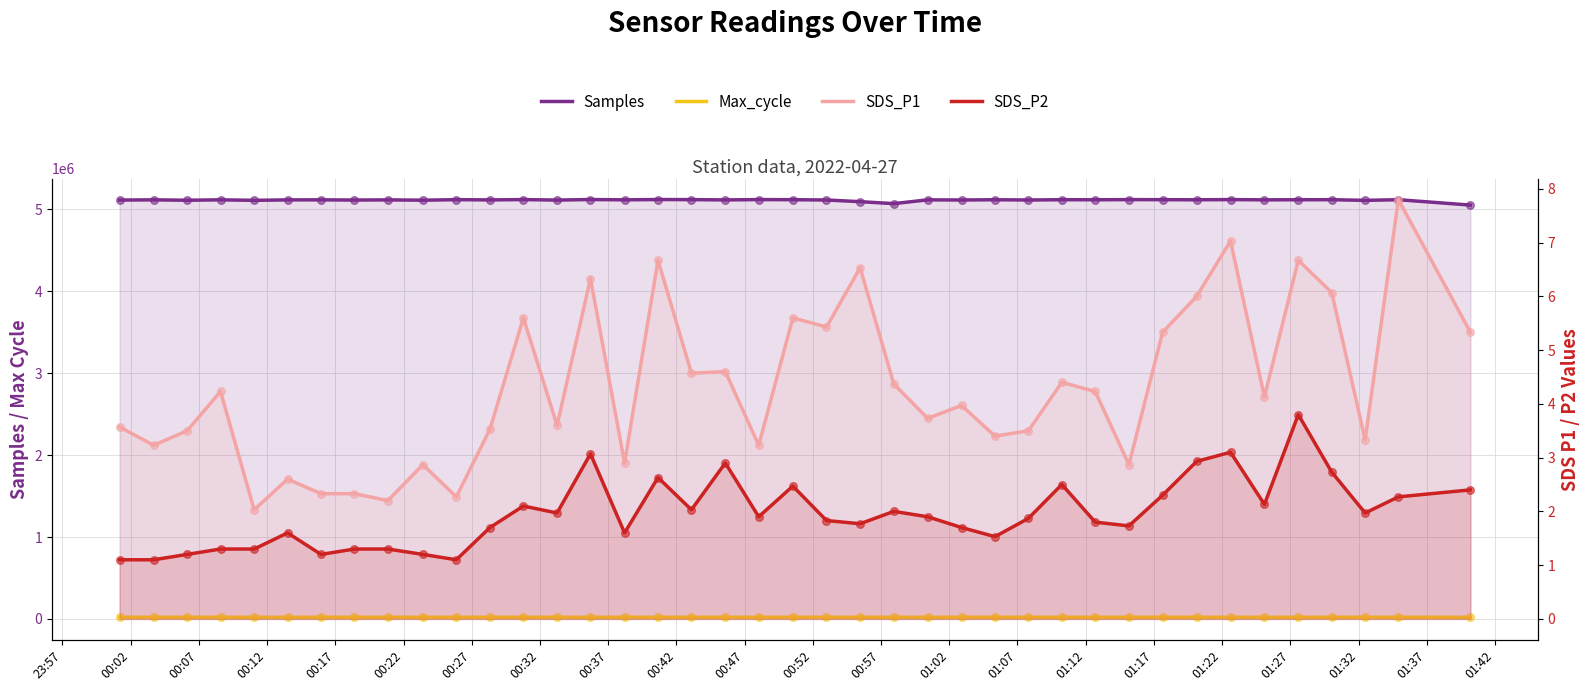

Which series has the largest Y range (max minus min)?

Samples